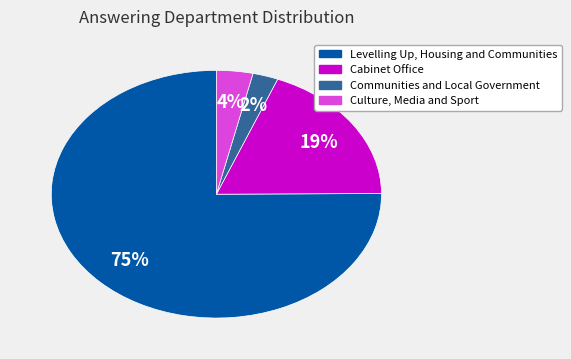

Rank the categories by value from lowest to highest.

Communities and Local Government, Culture, Media and Sport, Cabinet Office, Levelling Up, Housing and Communities